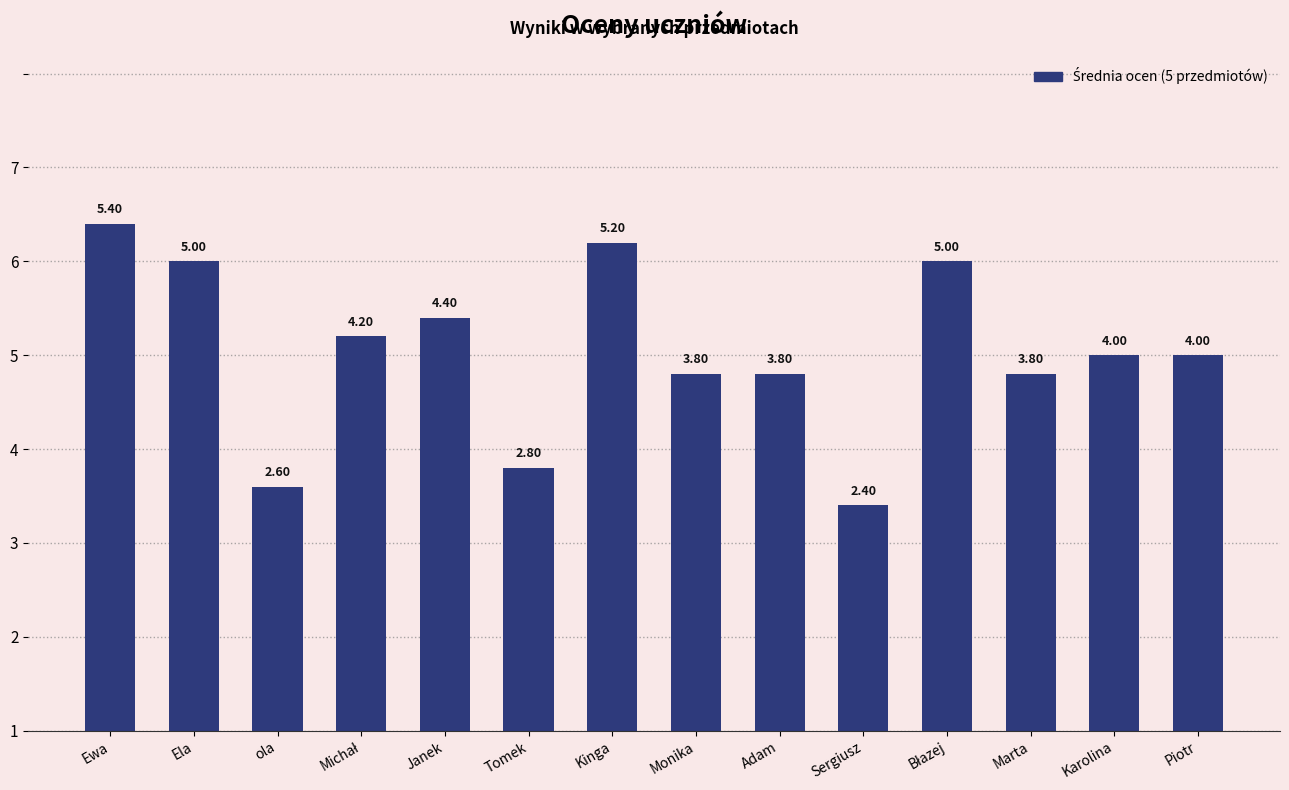

Where is the data nearest to the value 3?

Tomek